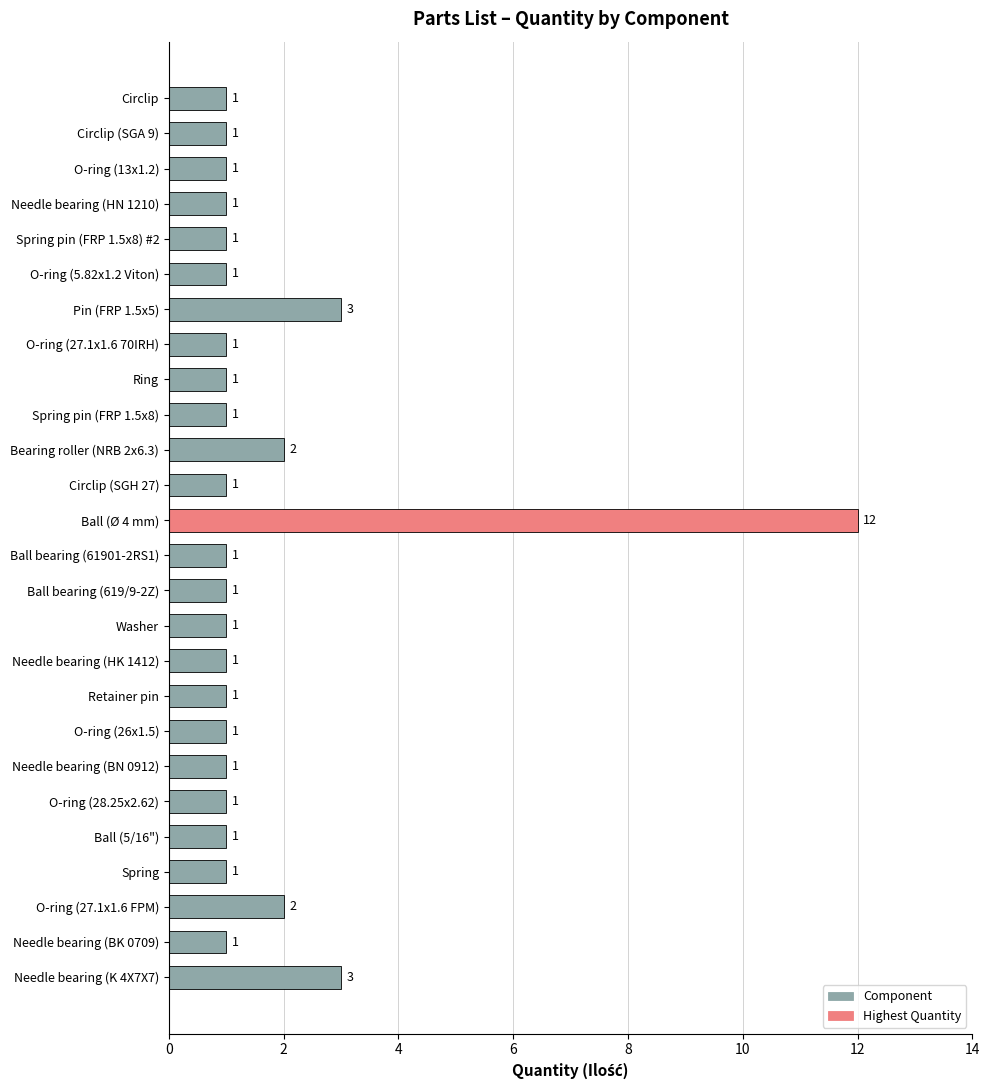

Count the number of values greater than 1.

5